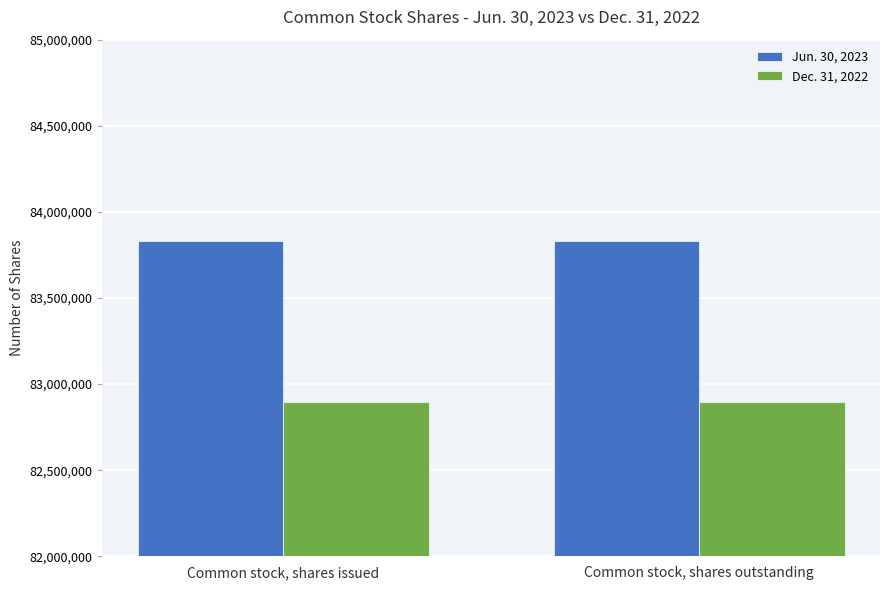

What are all the series names shown in the legend?

Jun. 30, 2023, Dec. 31, 2022